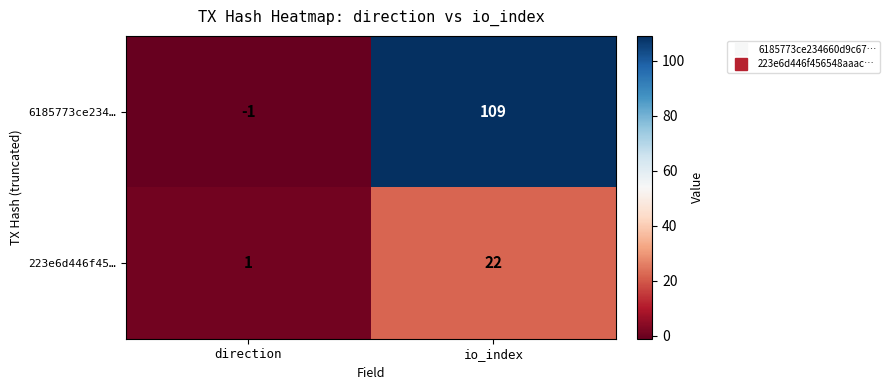

Which series changed the most between direction and io_index?

6185773ce234…